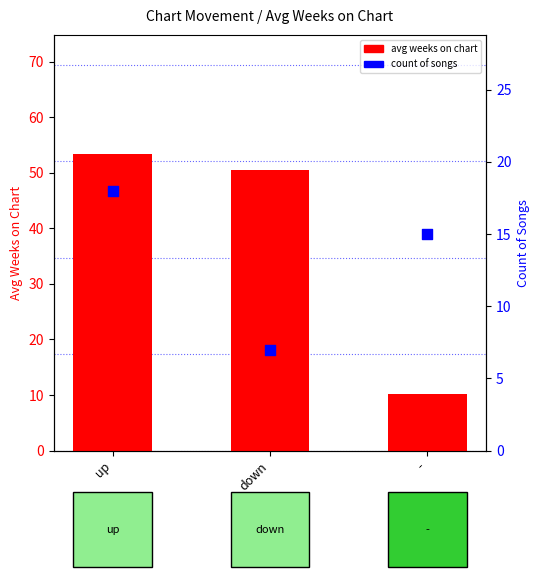

Which series has the largest total across all categories?

avg weeks on chart